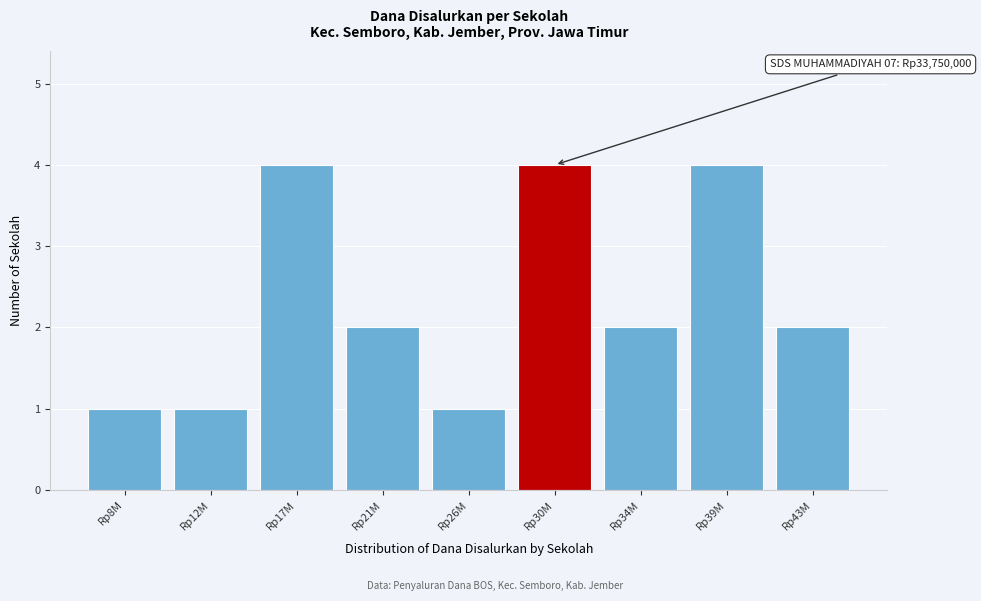

Reading left to right, extract all data points from this chart.

Rp8M=1	Rp12M=1	Rp17M=4	Rp21M=2	Rp26M=1	Rp30M=4	Rp34M=2	Rp39M=4	Rp43M=2